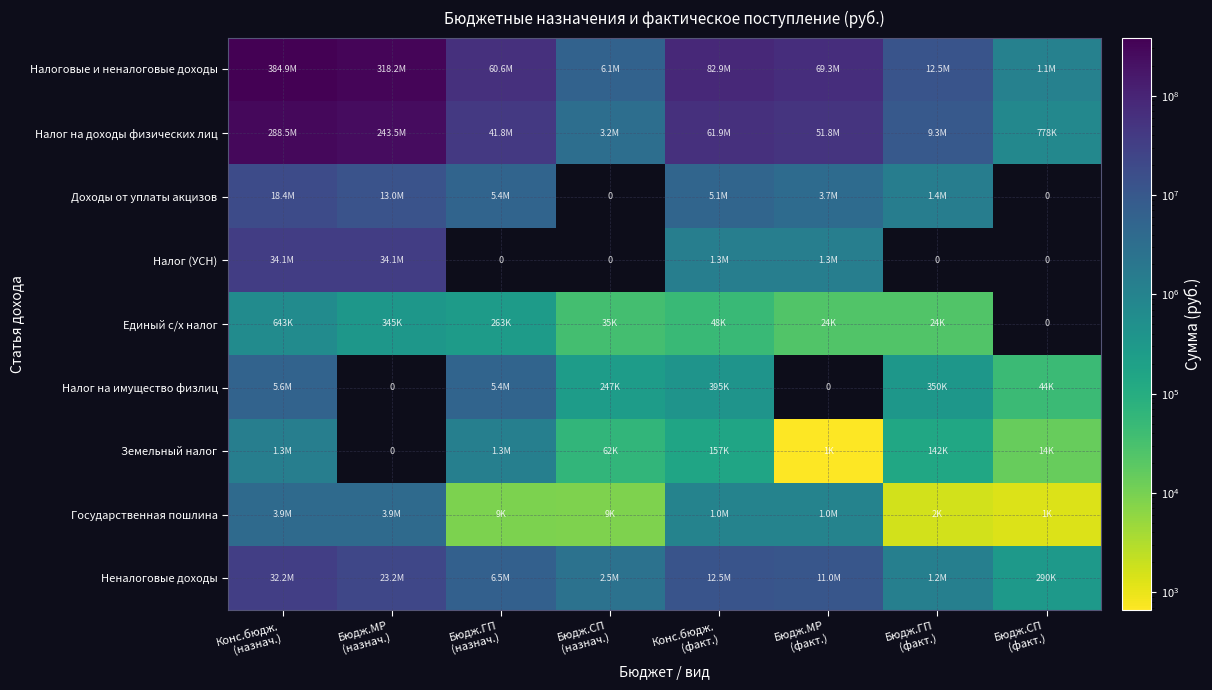

Is it true that Налог (УСН) equals 334169.5 at Конс.бюдж. (факт.)?

False